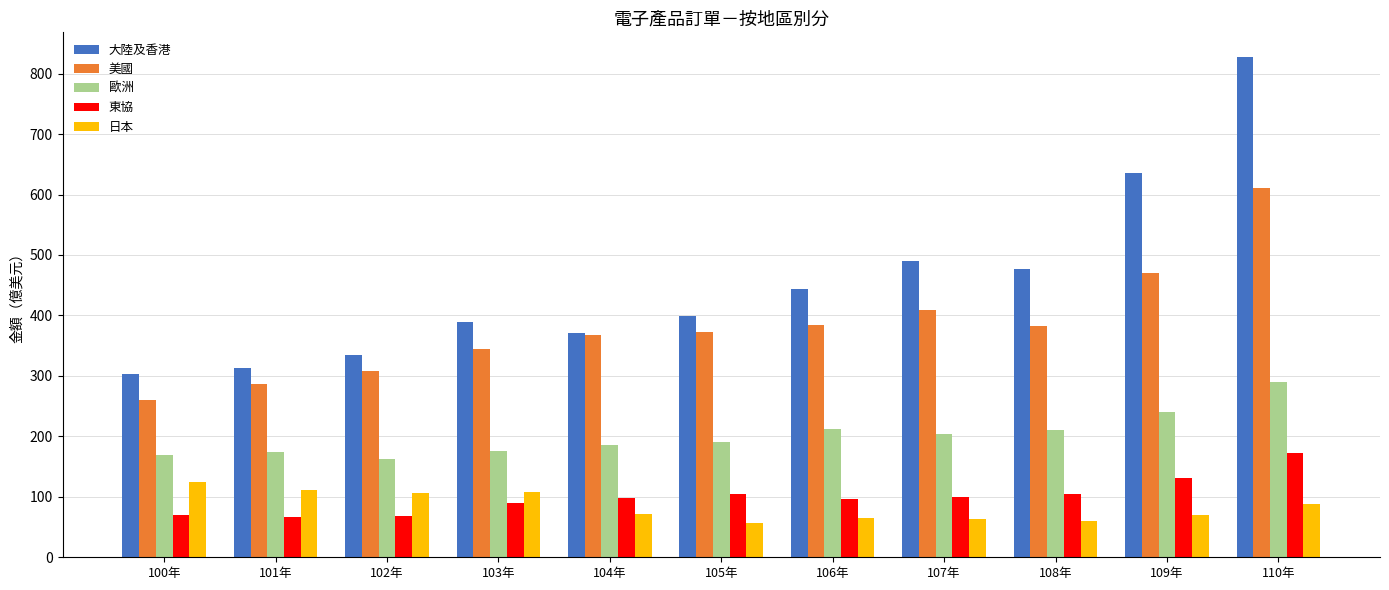

Where does the 美國 series first go above 373?

105年